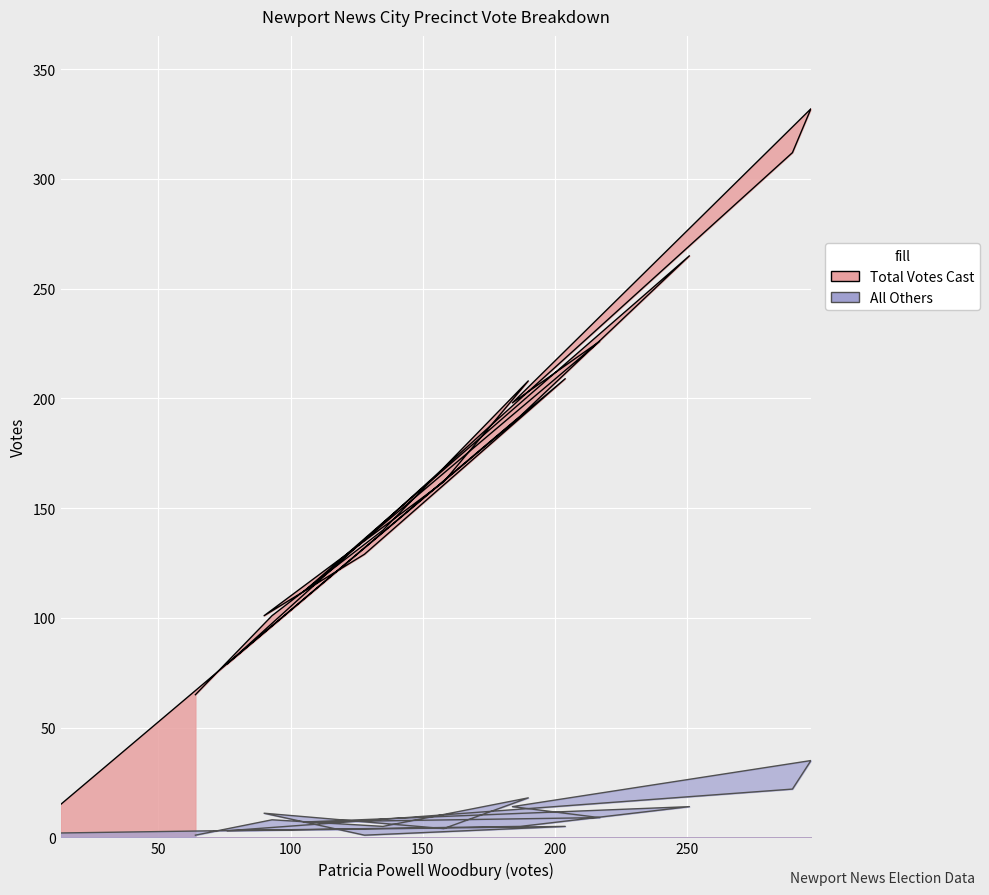

Reading left to right, transcribe all the data shown in this chart.

Total Votes Cast: 201-Bland=15	202-Boulevard=192	203-Charles=265	204-Wellesley=112	205-Deep Creek=226	208-Hidenwood=198	209-Hilton=332	210-Nelson=312	211-Palmer=79	212-Riverside=209	213-Sanford=129	215-Warwick=101	216-Yates=162	217-Riverview=208	218-Kiln Creek=140	219-Deer Park=101	Ab-Central=65
All Others: 201-Bland=2	202-Boulevard=5	203-Charles=14	204-Wellesley=7	205-Deep Creek=9	208-Hidenwood=14	209-Hilton=35	210-Nelson=22	211-Palmer=3	212-Riverside=5	213-Sanford=1	215-Warwick=11	216-Yates=4	217-Riverview=18	218-Kiln Creek=5	219-Deer Park=8	Ab-Central=1